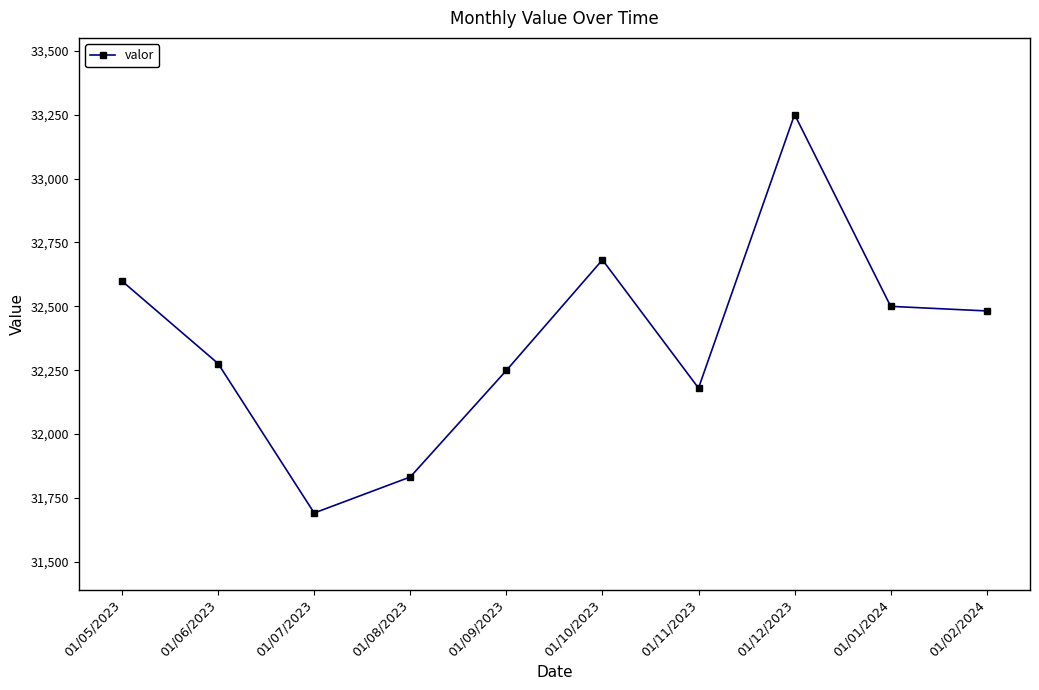

What is the label of the 3rd point from the right?

01/12/2023